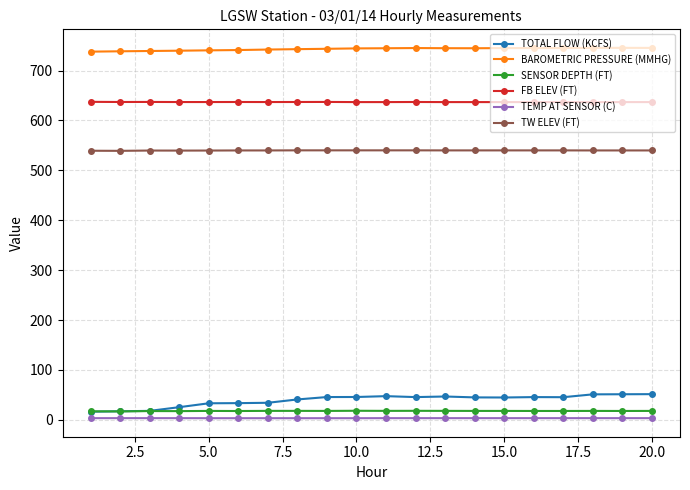

True or false: TOTAL FLOW (KCFS) has more than 0 interior local peaks.

True